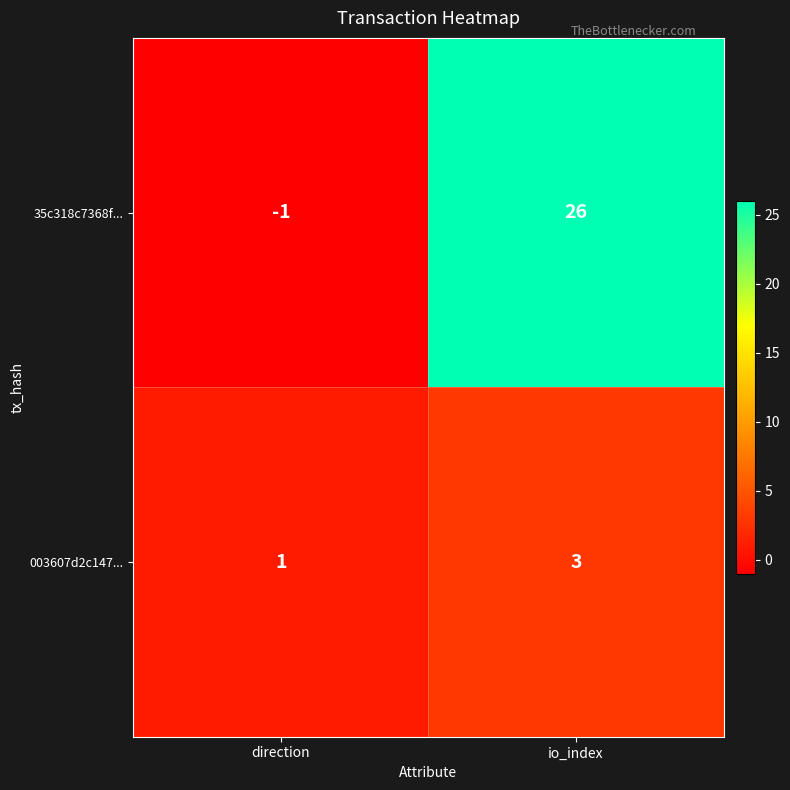

Where is 35c318c7368f... nearest to the value 12?

direction